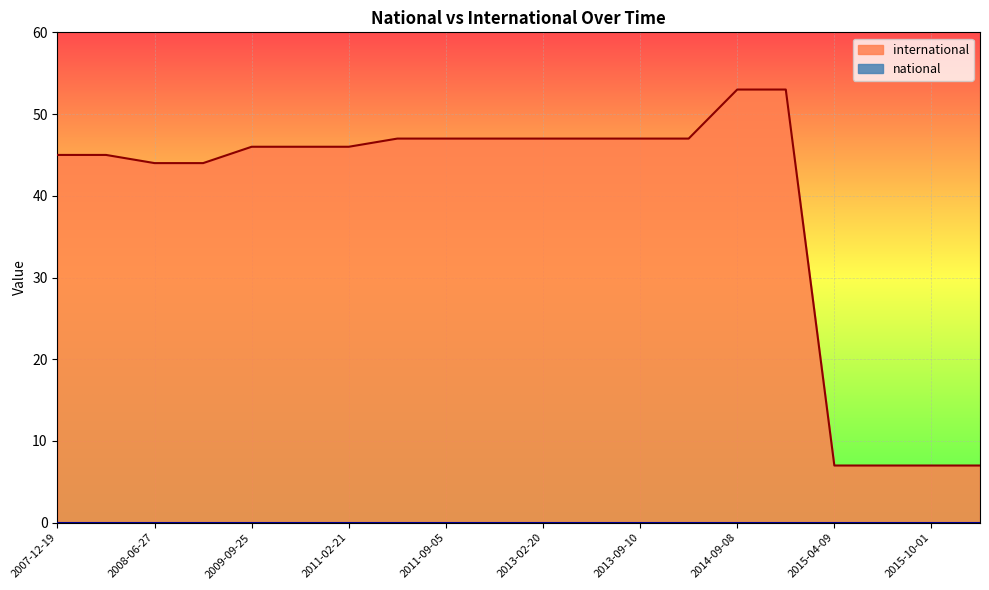

What is the total value across all series at 2011-02-21?

46